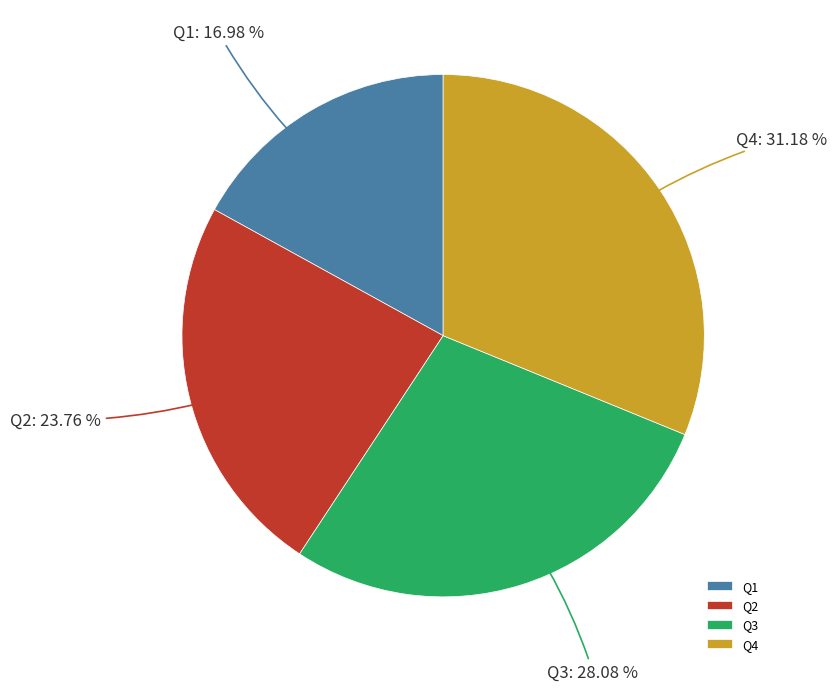

True or false: Q4 accounts for 23% of the total.

False